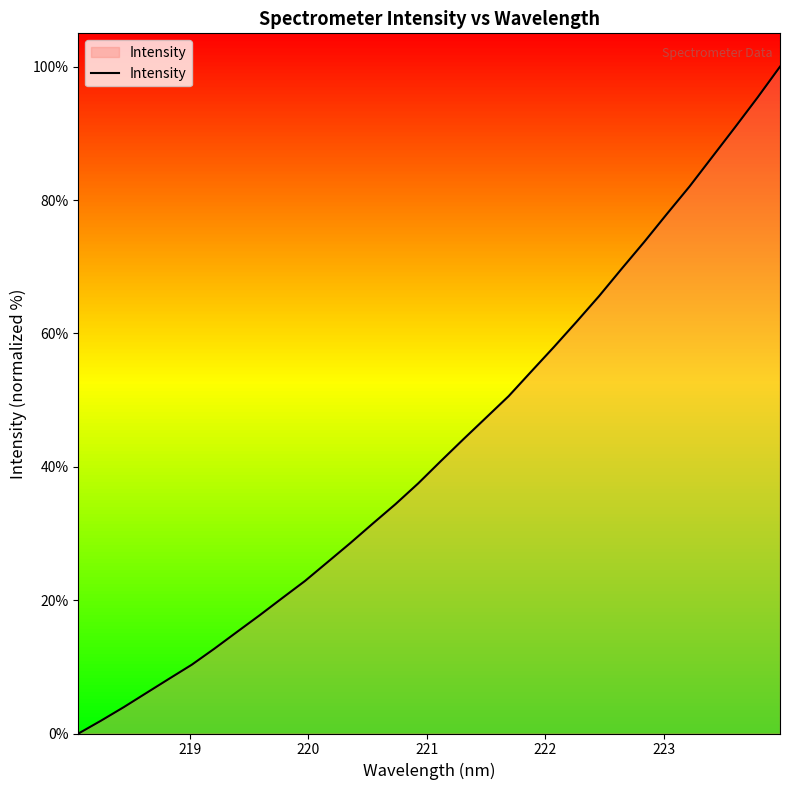

What is the greatest value displayed?

100.0